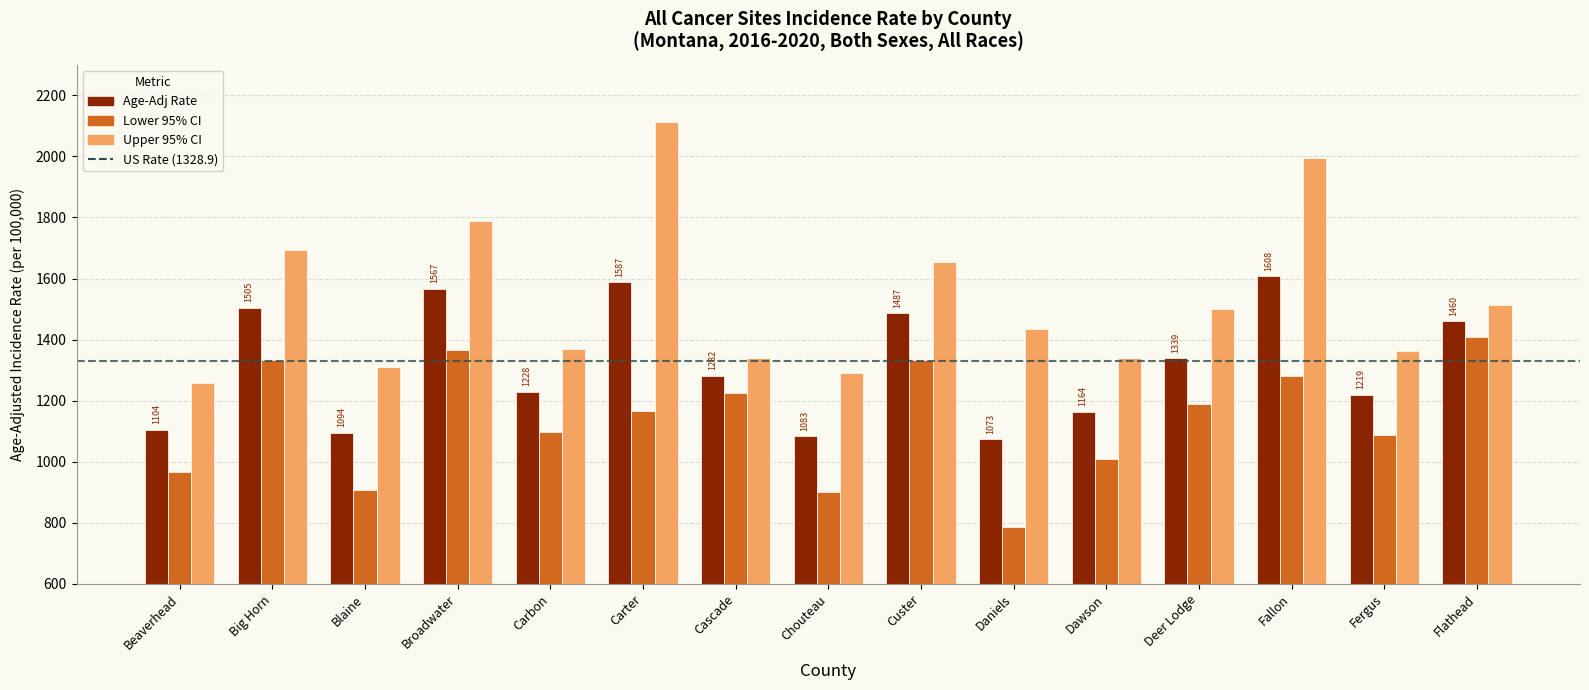

Which series has the widest spread of values?

Upper 95% CI